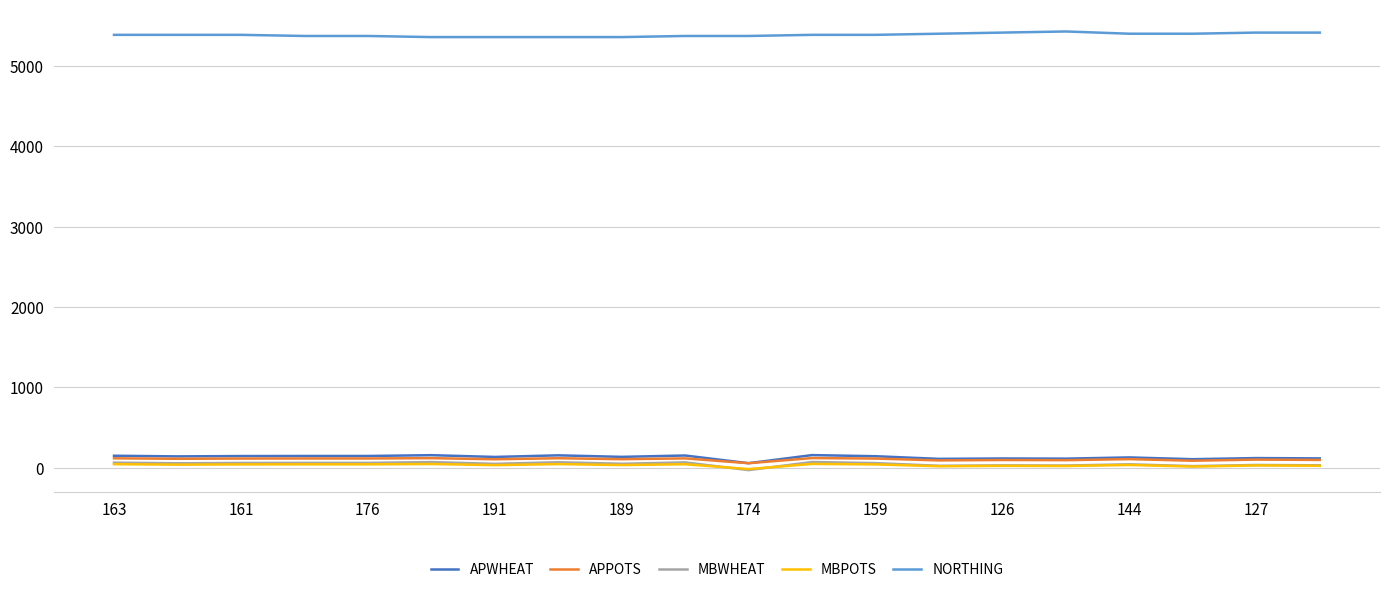

True or false: NORTHING and APPOTS intersect in this chart.

False